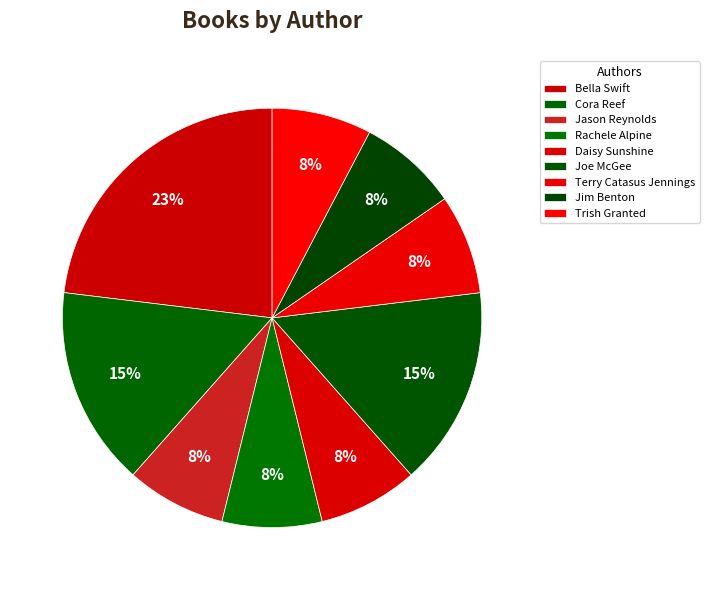

How many slices are in this pie chart?

9